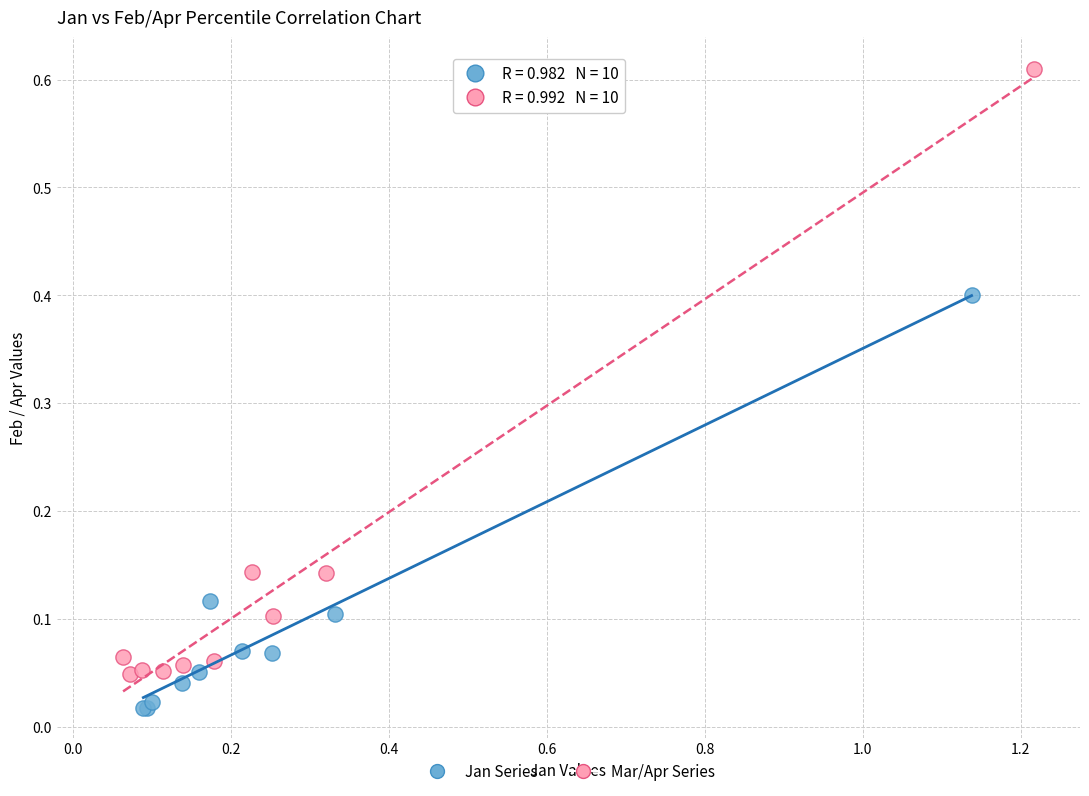

Which series contains the highest Y value?

Mar/Apr Series